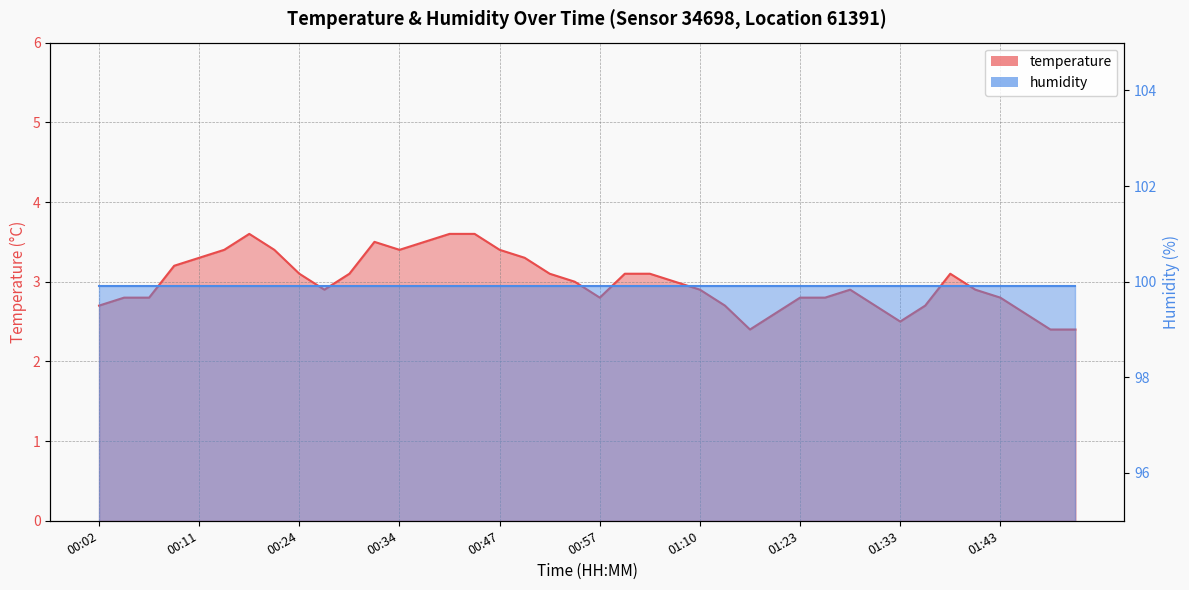

Count the number of values greater than 3.

18